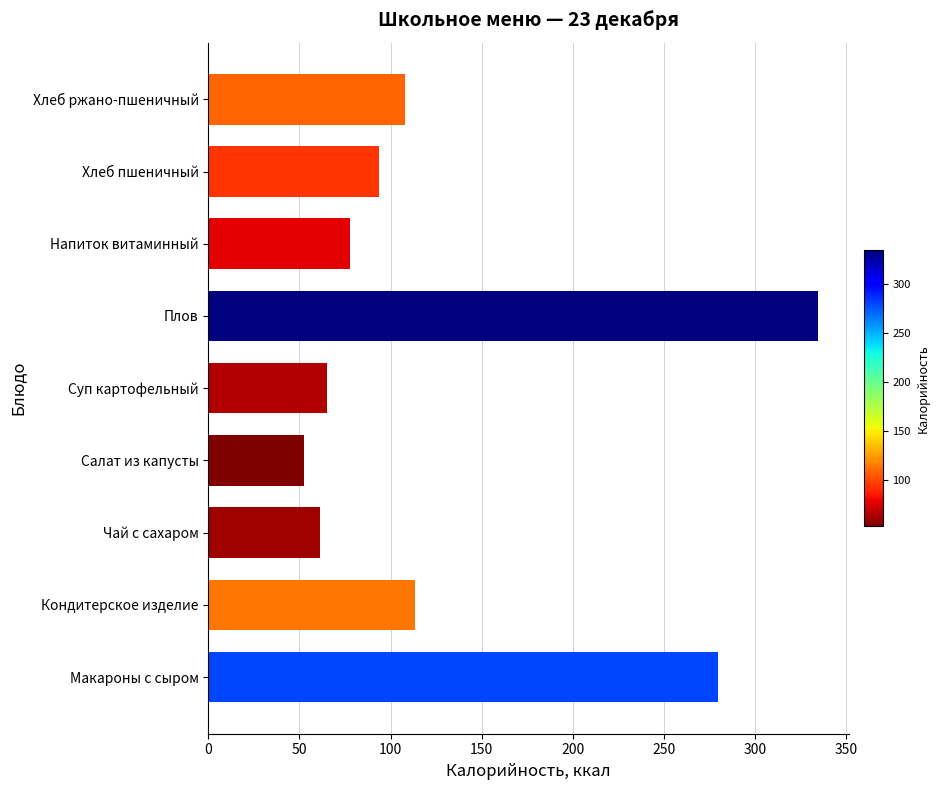

What value does the data have at Плов?

334.9